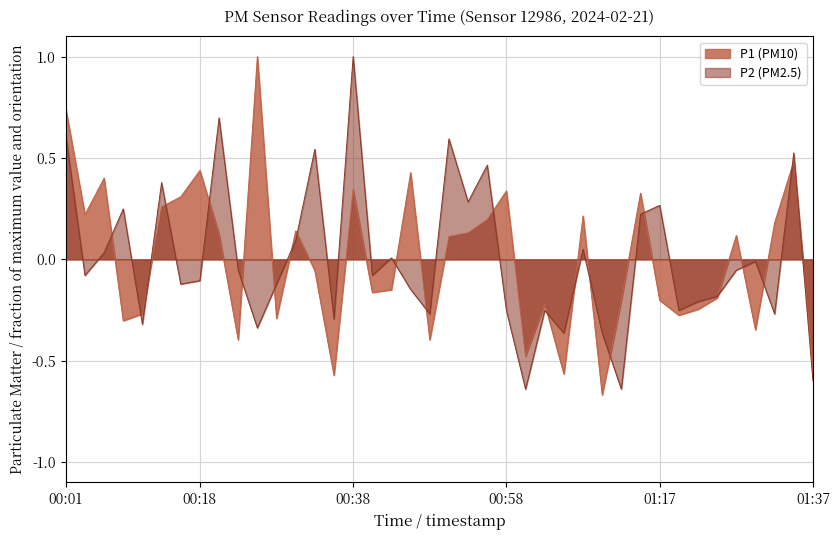

How many intersections are there between P1 and P2?

22